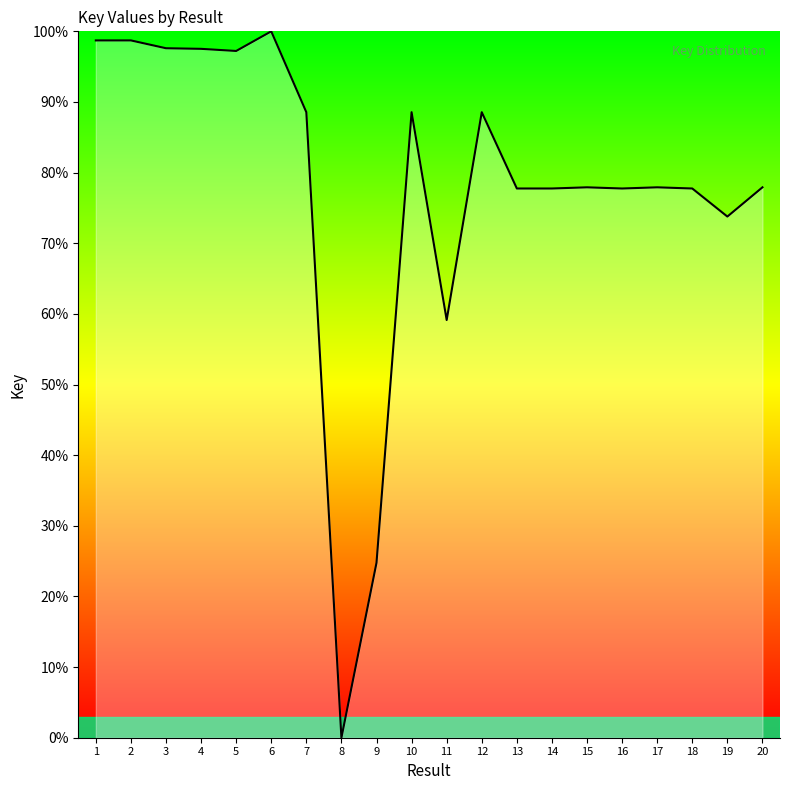

What is the maximum value shown in the chart?

100.0